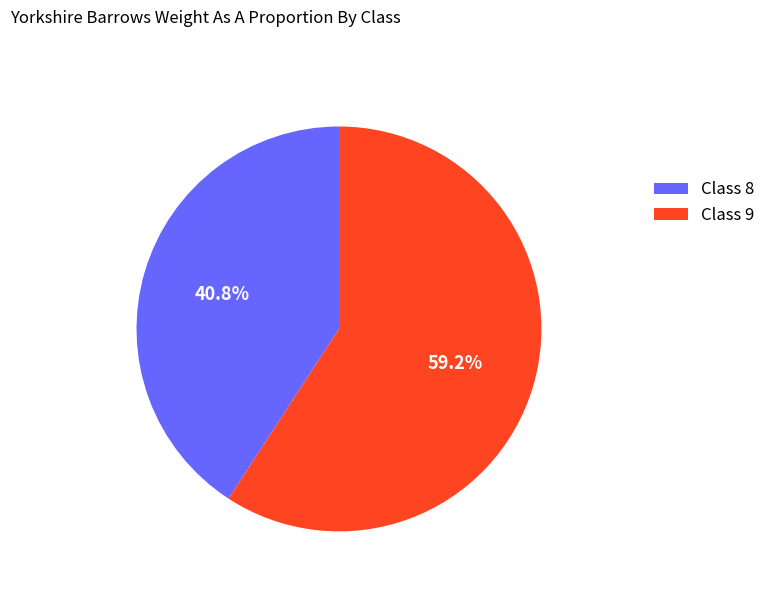

Between Class 8 and Class 9, which is larger?

Class 9